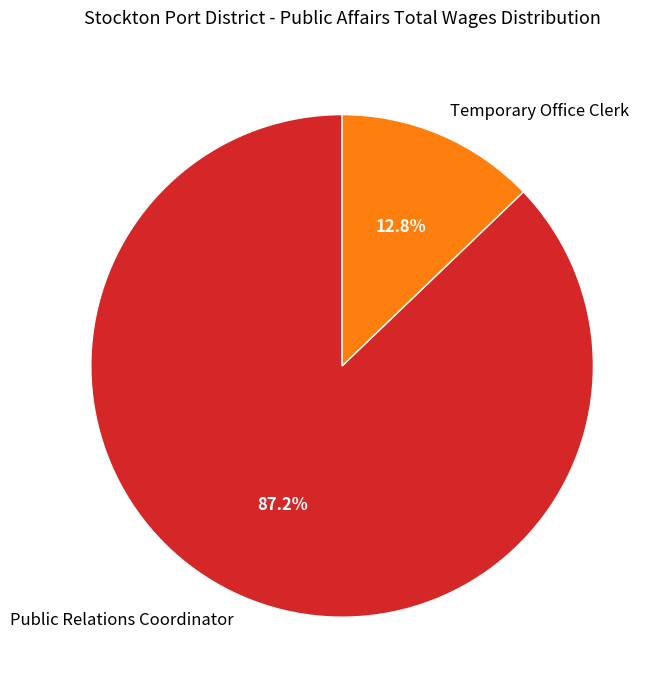

Is it true that Temporary Office Clerk is 13% of the pie?

True